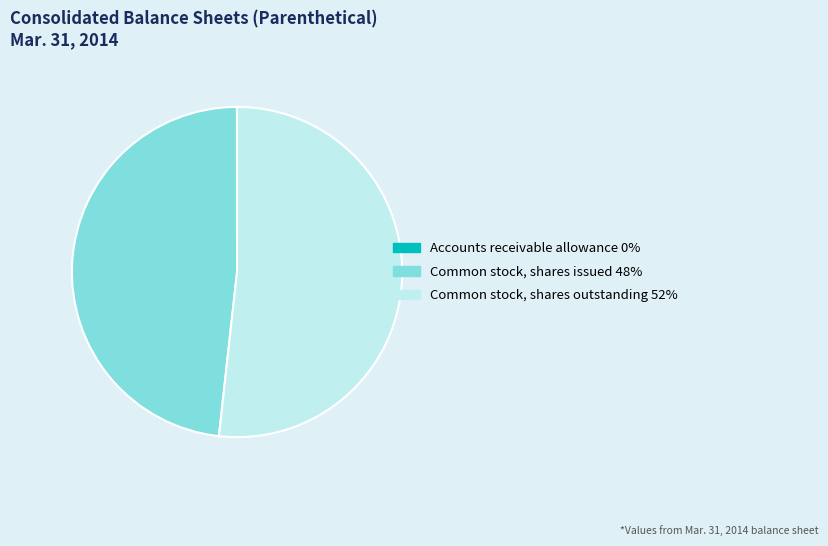

How many segments does this pie chart have?

3